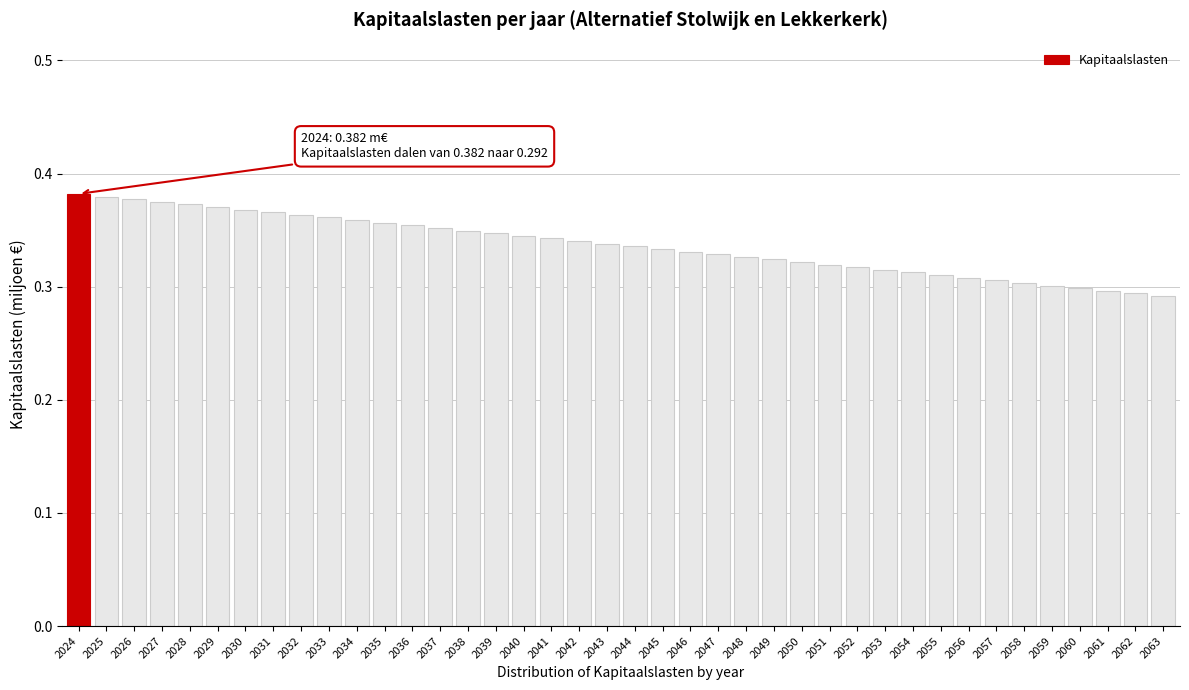

Which has a higher value, 2040 or 2056?

2040